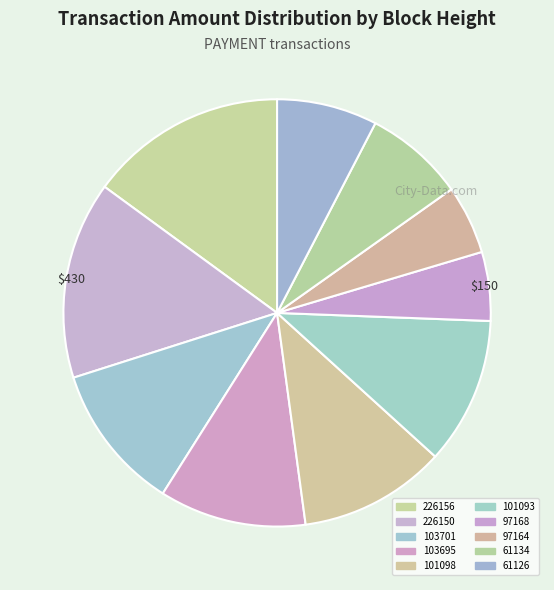

Between 226150 and 61134, which is larger?

226150